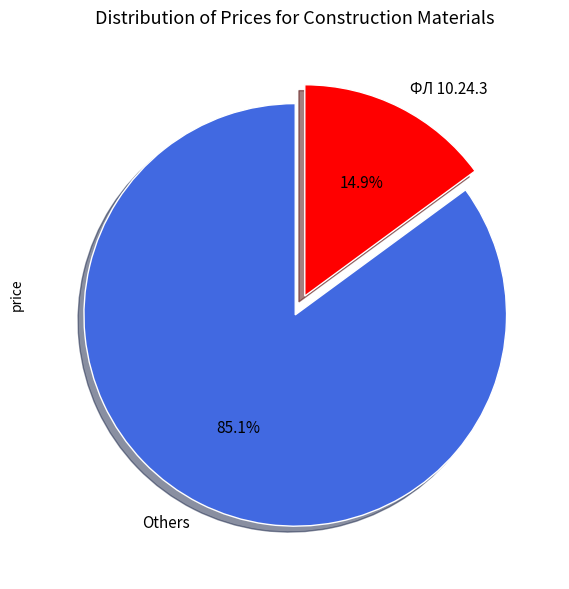

Does any single category account for the majority?

Yes